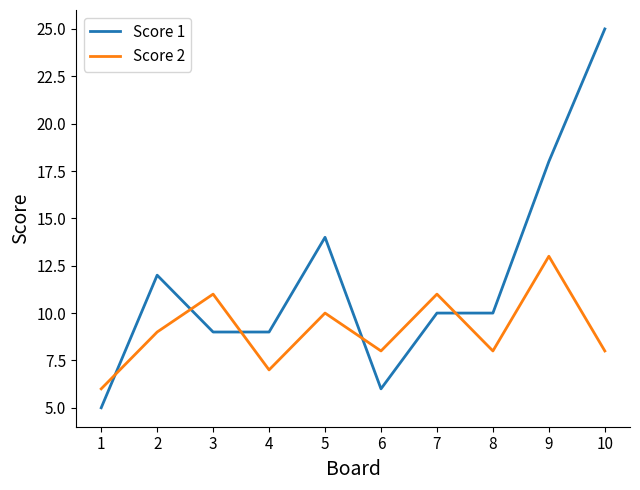

Reading left to right, transcribe all the data shown in this chart.

Score 1: 1=5	2=12	3=9	4=9	5=14	6=6	7=10	8=10	9=18	10=25
Score 2: 1=6	2=9	3=11	4=7	5=10	6=8	7=11	8=8	9=13	10=8